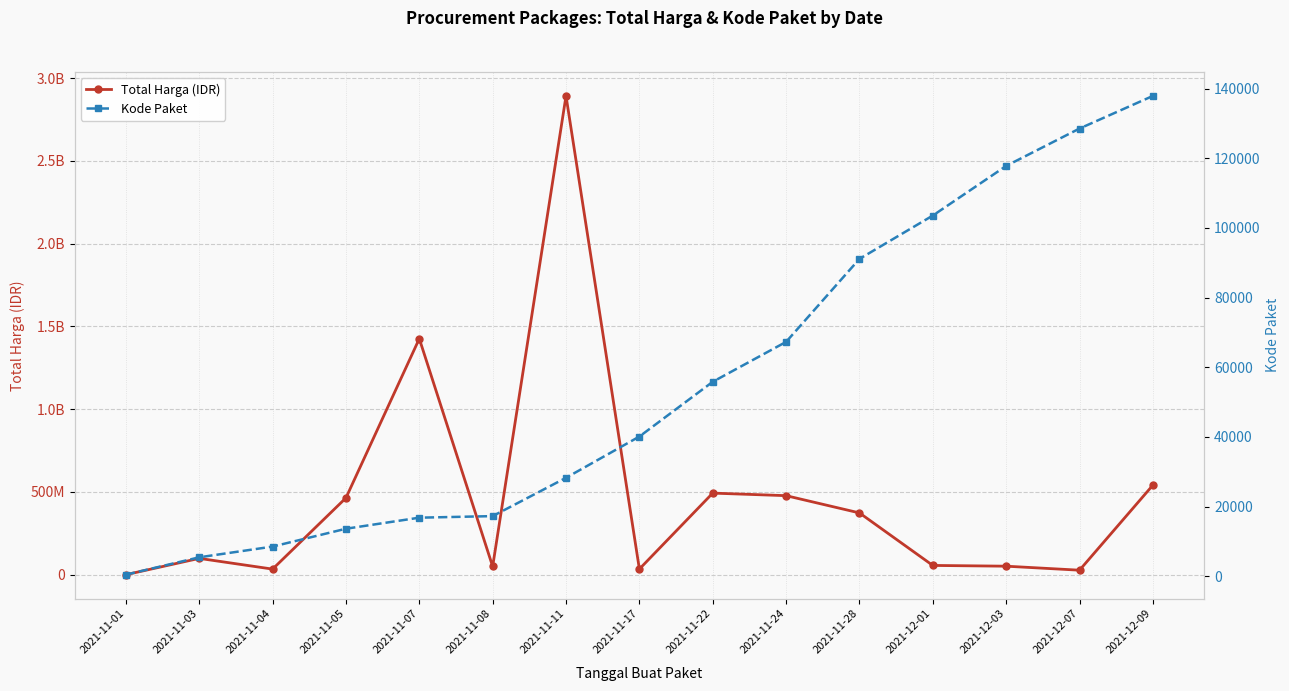

At which category does the chart reach its peak across all series?

2021-11-11